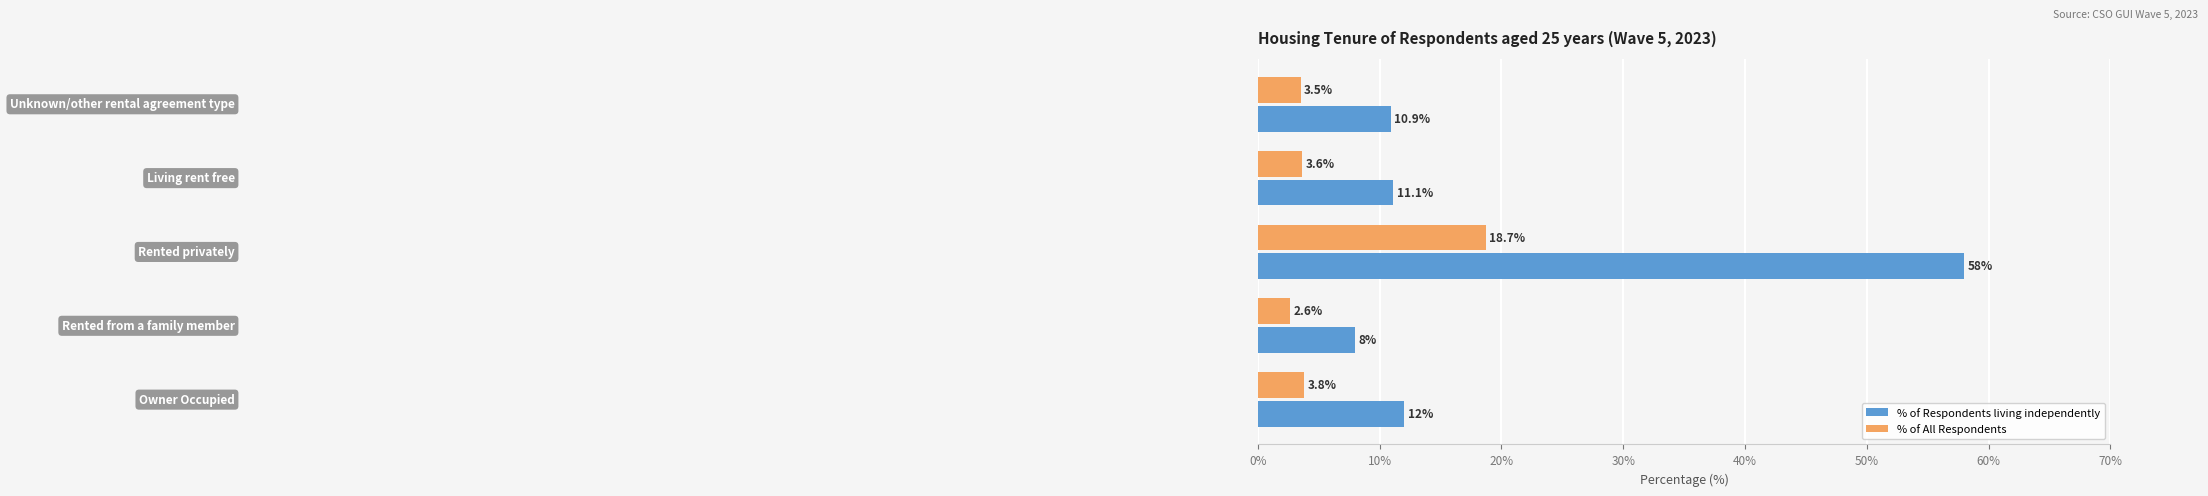

What is the difference between the maximum and minimum values in the % of All Respondents series?

16.1